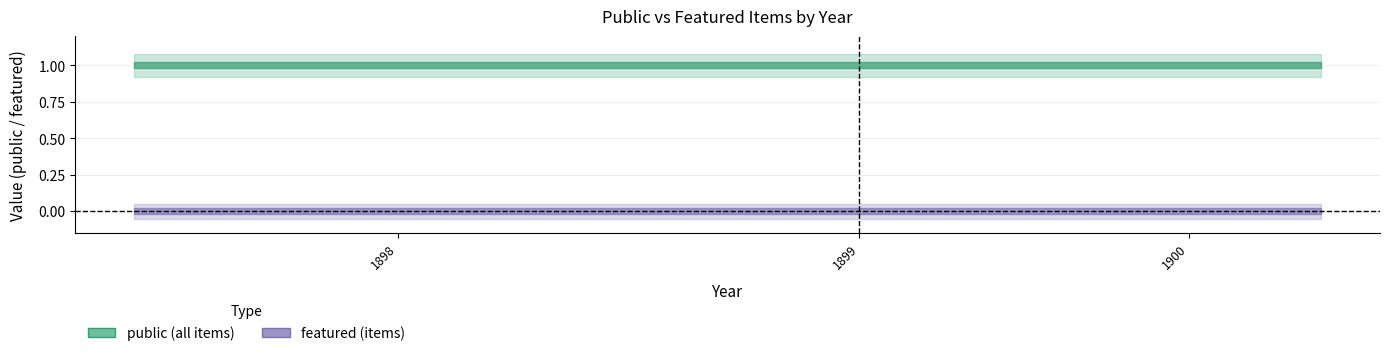

Reading right to left, extract all data points from this chart.

public_center: 1	1	1	1	1	1	1	1	1	1
public_upper: 1	1	1	1	1	1	1	1	1	1
public_lower: 1	1	1	1	1	1	1	1	1	1
featured_center: 0	0	0	0	0	0	0	0	0	0
featured_upper: 0	0	0	0	0	0	0	0	0	0
featured_lower: 0	0	0	0	0	0	0	0	0	0